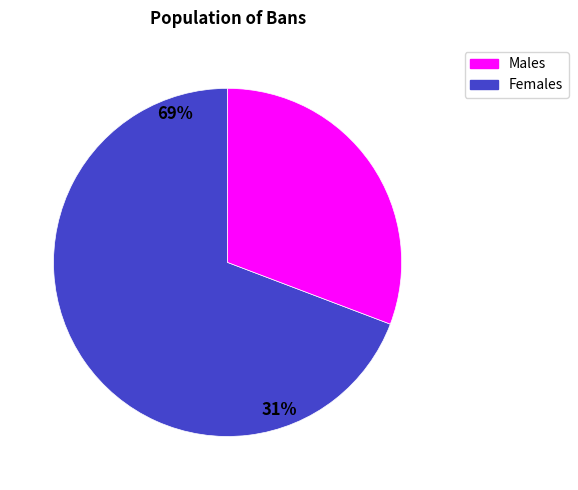

Combined, do 19 and 15 account for over 50%?

No